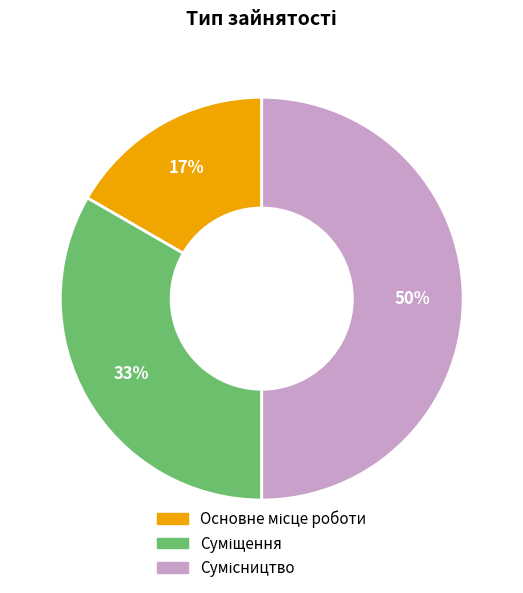

How many slices are in this pie chart?

3